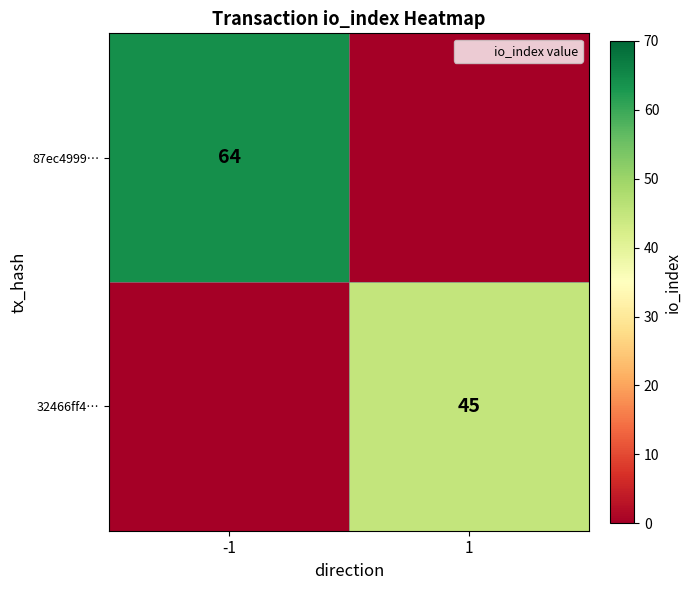

How many 32466ff4… values are between 0 and 45?

2